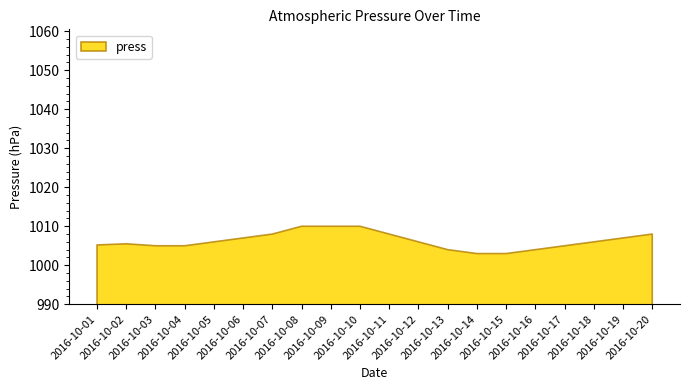

Does the chart have visible grid lines?

No